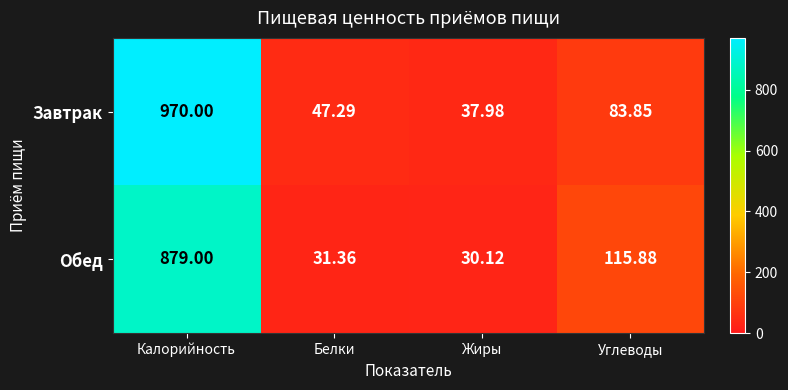

At Белки, list the series in order from largest to smallest.

Завтрак, Обед